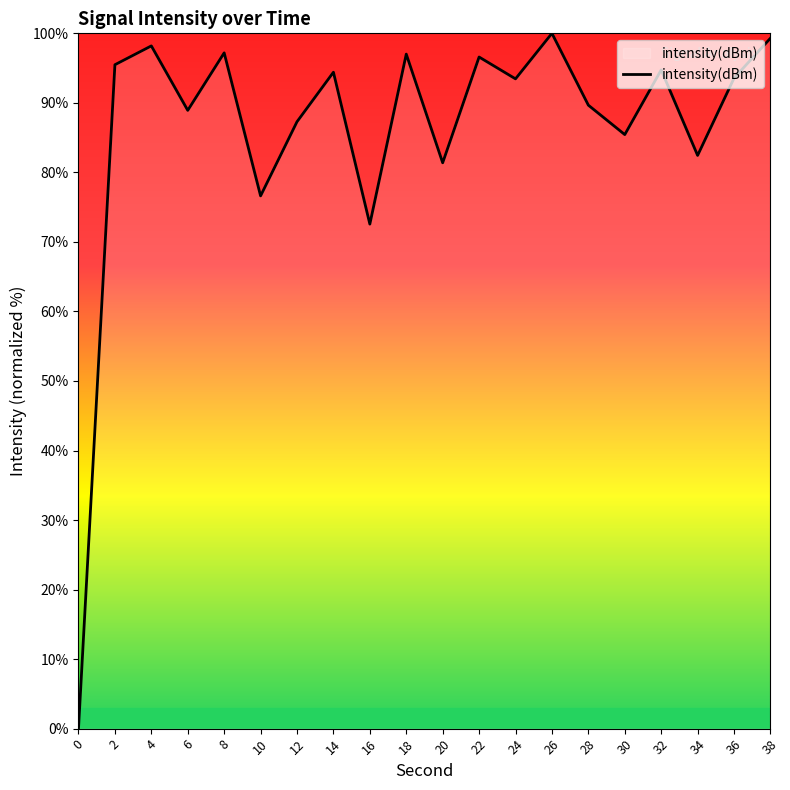

Is this an area chart (filled region under the line)?

No